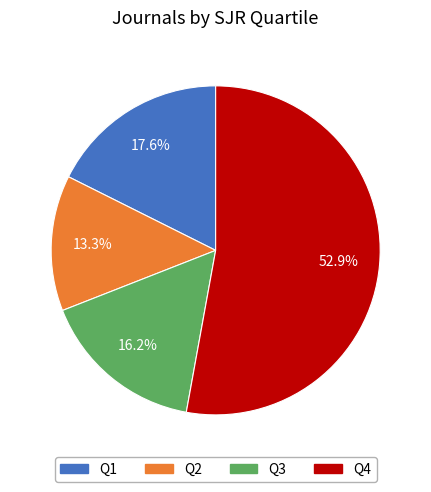

To the nearest percent, what is the difference between the Q3 and Q4 slice percentages?

37%